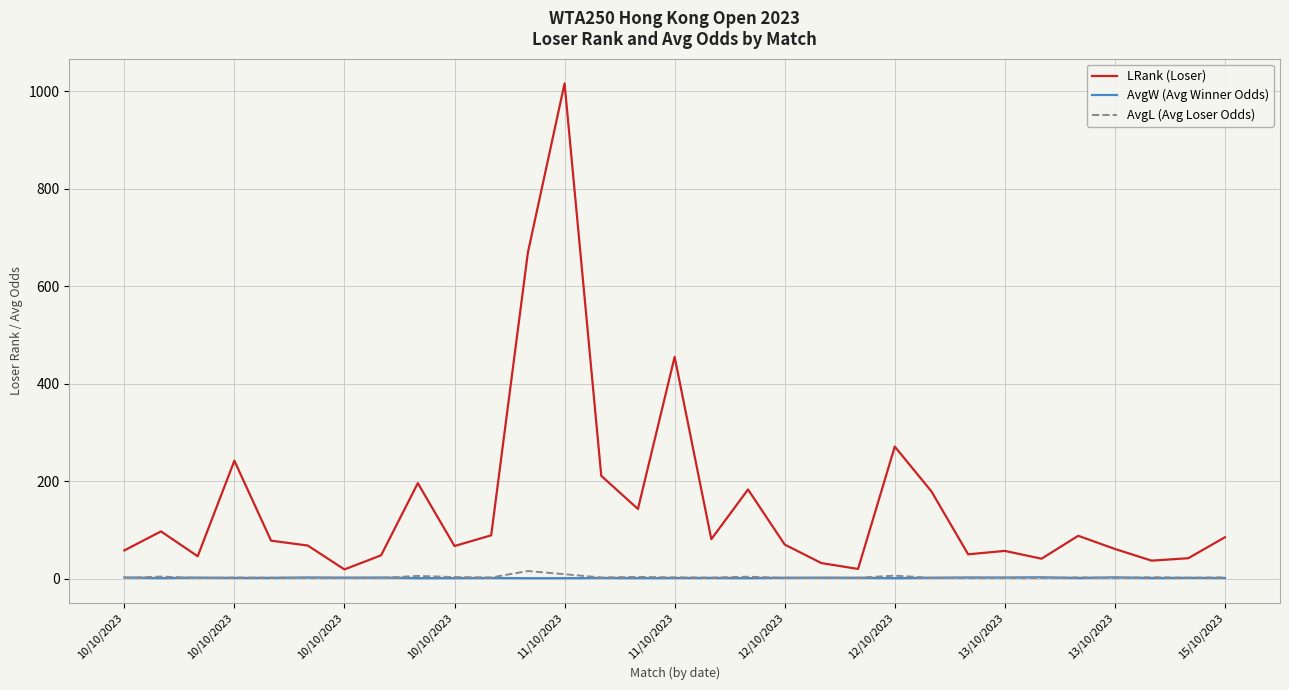

True or false: LRank (Loser) and AvgW (Avg Winner Odds) intersect in this chart.

False